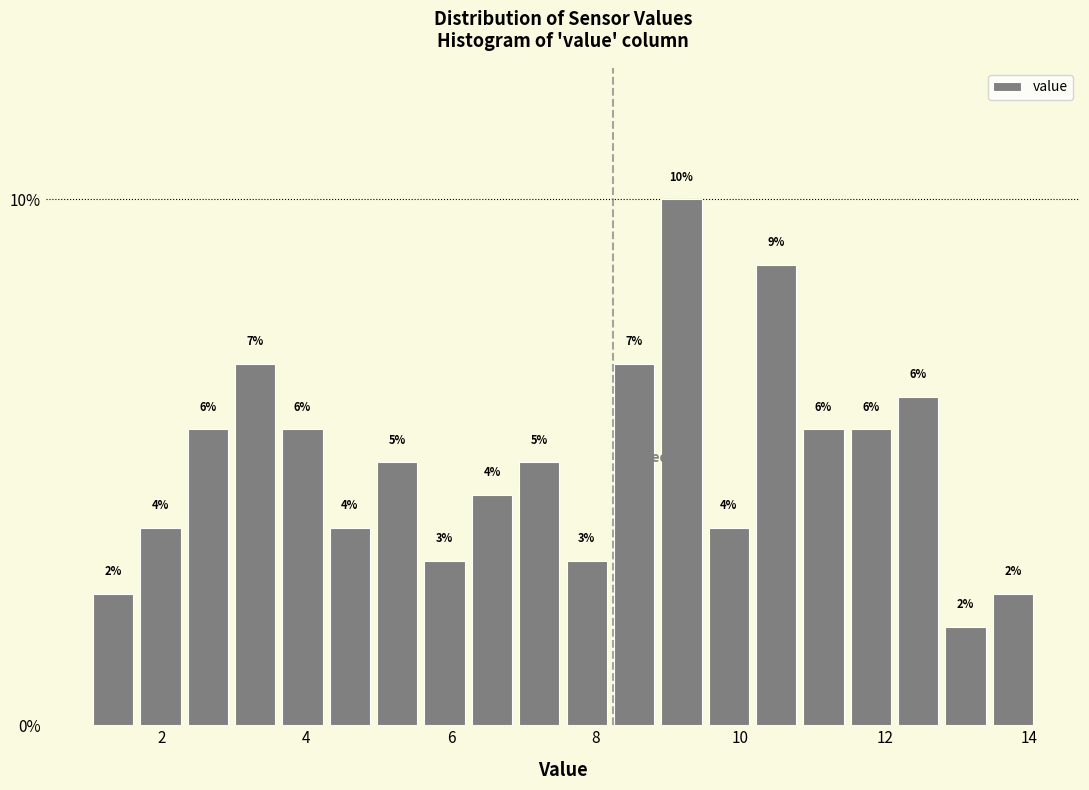

Around what value on the x-axis is the tallest bar? Give the approximate position of its centre, as read against the axis.

9.2